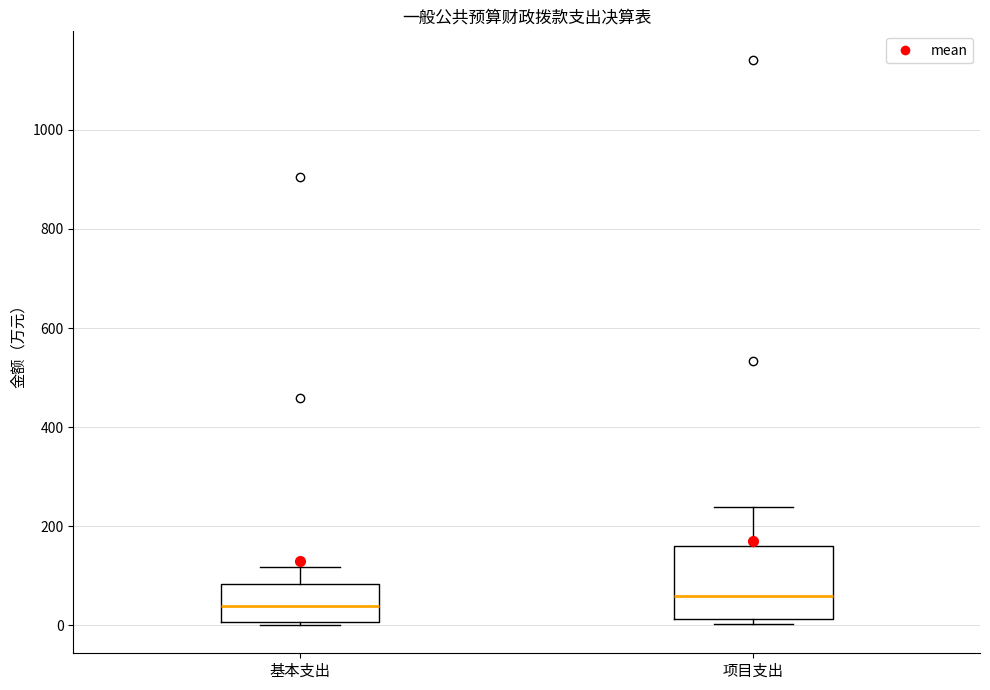

Reading left to right, transcribe this box plot: for each box, give where its median line is, the range the box spans, and where its two whiskers end, as read against the y-axis. The values are not printed on the chart, so give them approximately, as read against the axis.

基本支出: median 40, box 0 to 80, whiskers 0 (just below the box's lower edge) to 120
项目支出: median 60, box 20 to 160, whiskers 0 to 240